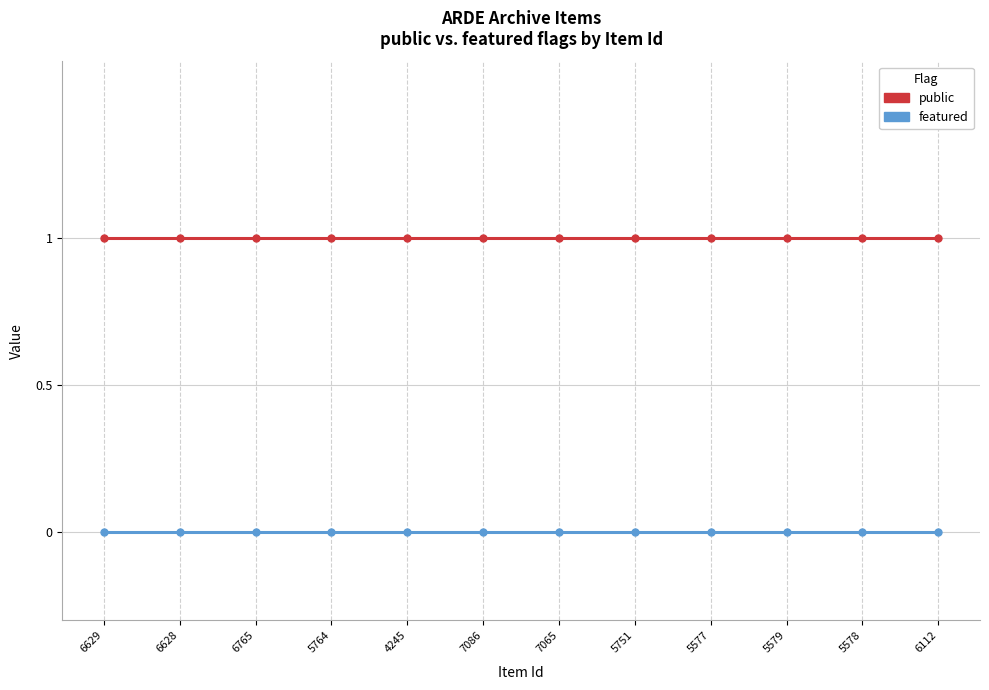

True or false: featured and public cross at least once.

False